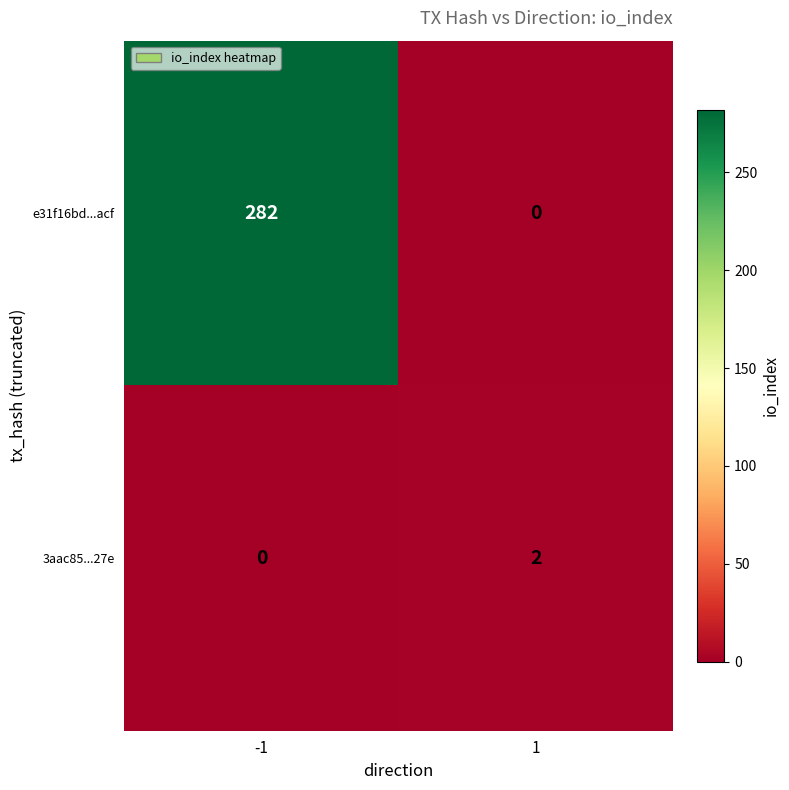

Rank the series at -1 from highest to lowest value.

e31f16bd...acf, 3aac85...27e